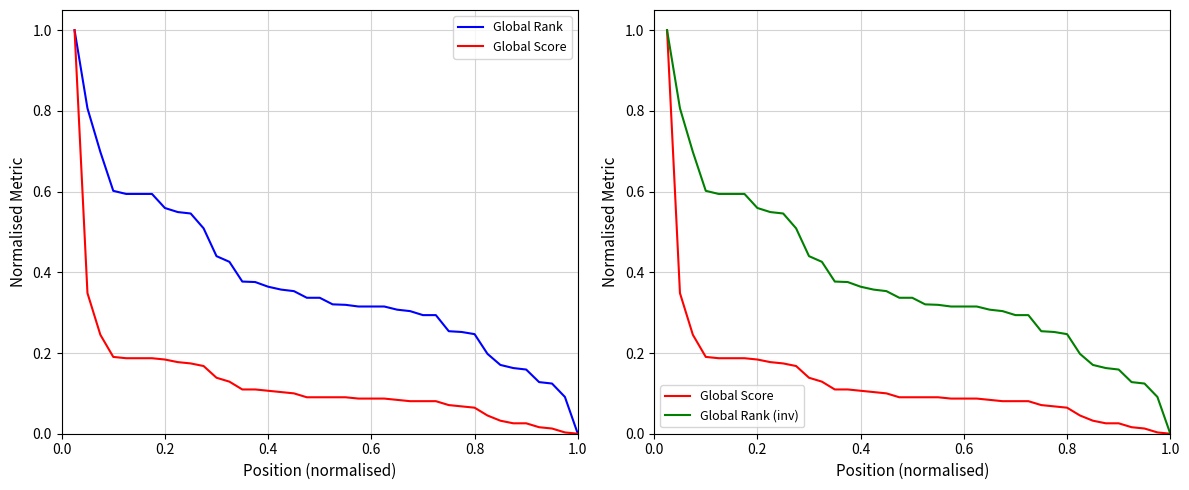

What is the value of the Global Score point at the 16th from the left?

0.1